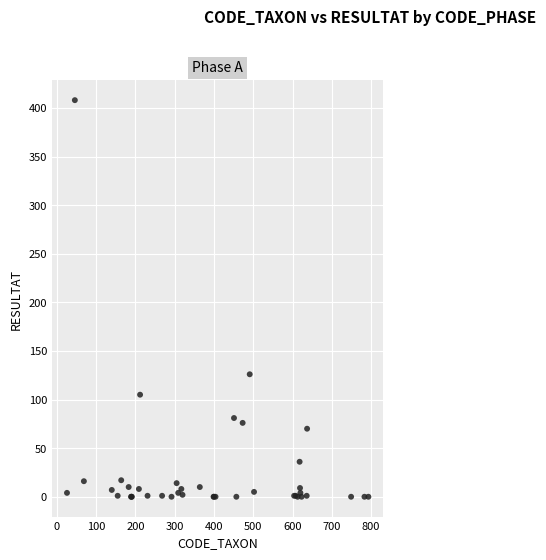

What Y value in the scatter plot is closest to 204?

126